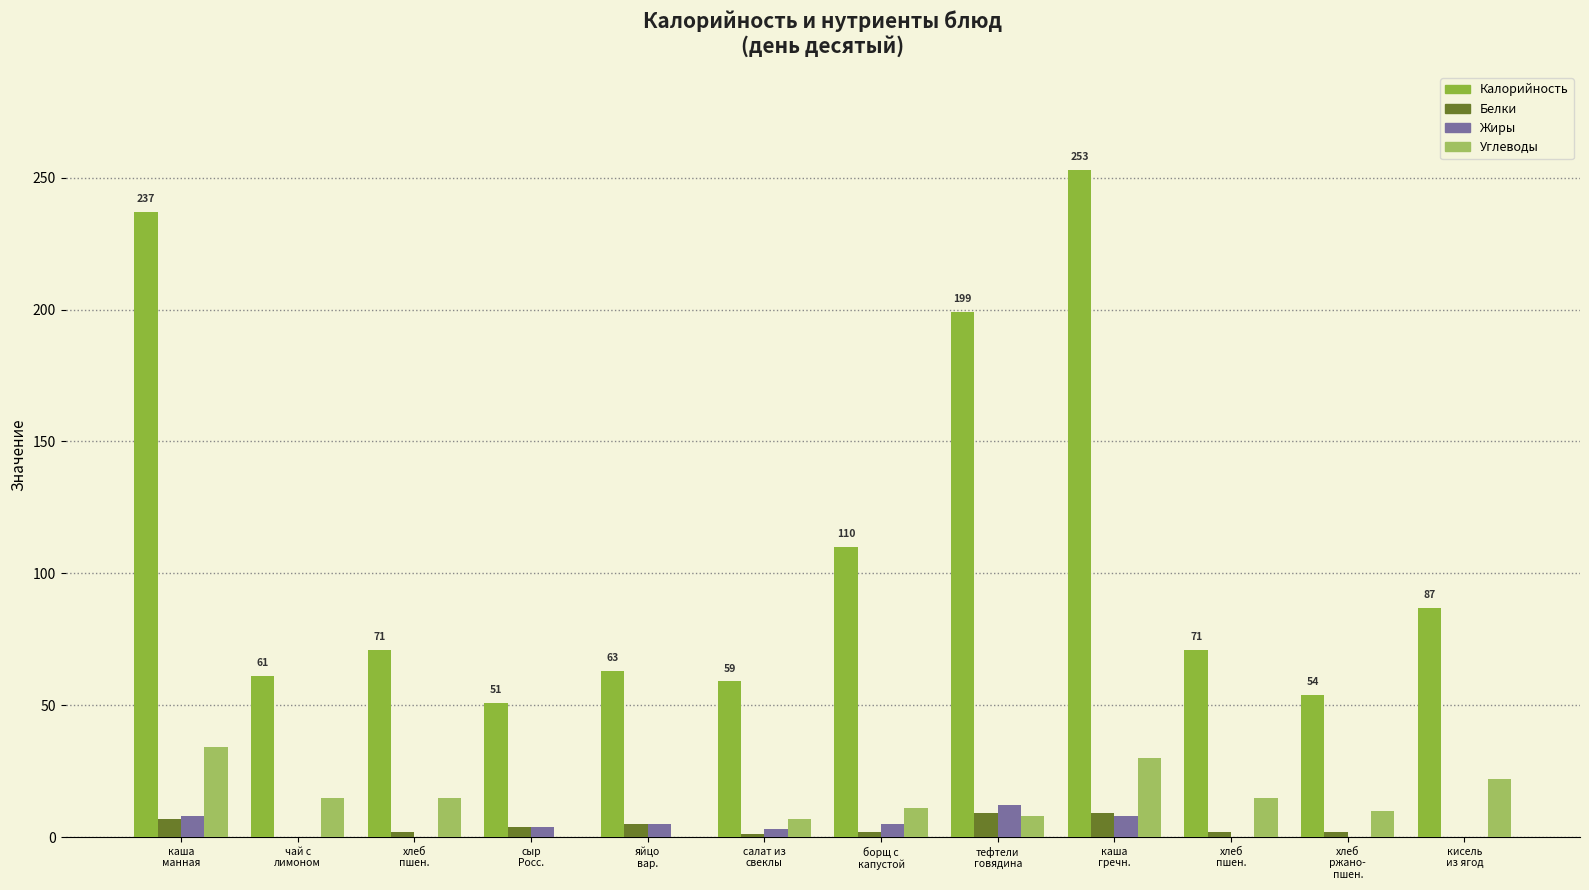

Count the number of data series in this chart.

4